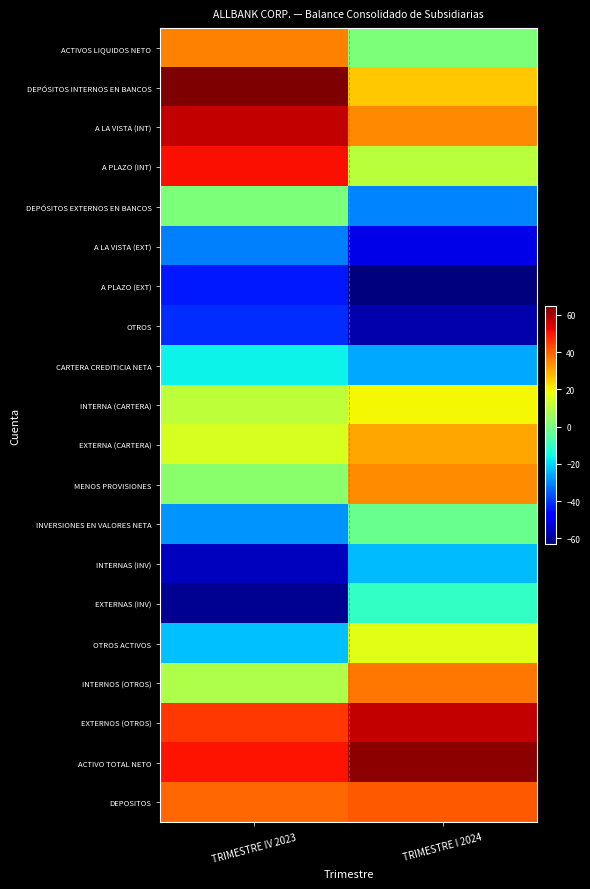

Rank the series at TRIMESTRE I 2024 from lowest to highest value.

A PLAZO (EXT), OTROS, A LA VISTA (EXT), DEPÓSITOS EXTERNOS EN BANCOS, CARTERA CREDITICIA NETA, INTERNAS (INV), EXTERNAS (INV), INVERSIONES EN VALORES NETA, ACTIVOS LIQUIDOS NETO, A PLAZO (INT), OTROS ACTIVOS, INTERNA (CARTERA), DEPÓSITOS INTERNOS EN BANCOS, EXTERNA (CARTERA), MENOS PROVISIONES, A LA VISTA (INT), INTERNOS (OTROS), DEPOSITOS, EXTERNOS (OTROS), ACTIVO TOTAL NETO